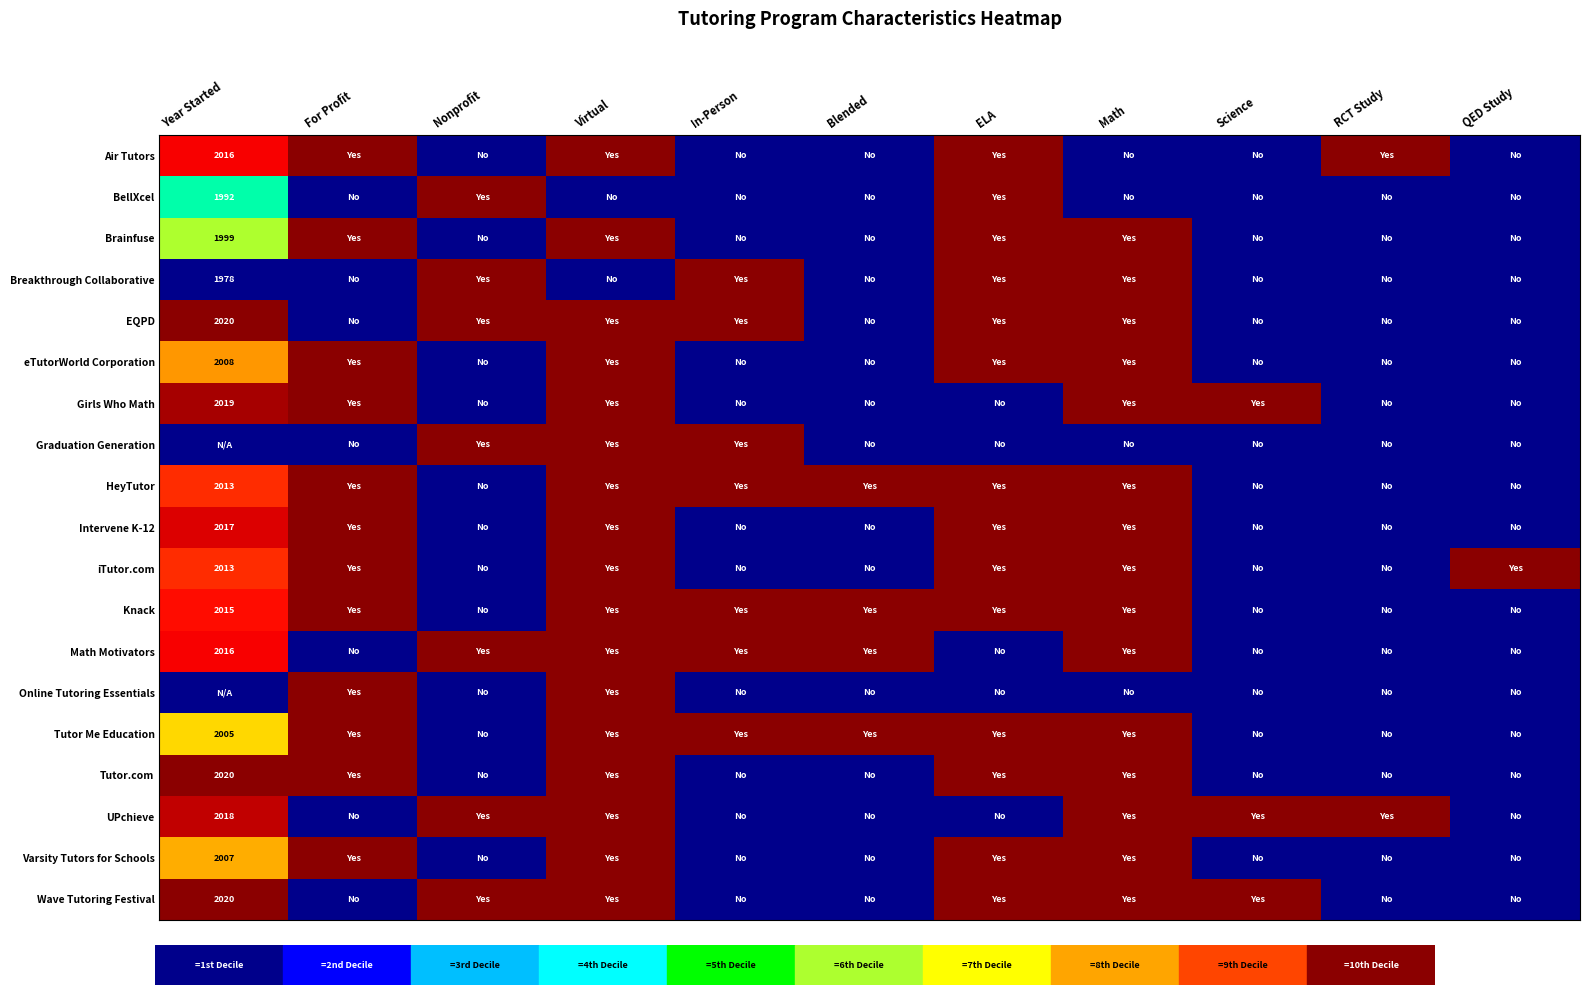

What is the spread (max minus min) of values at Blended?

10.0